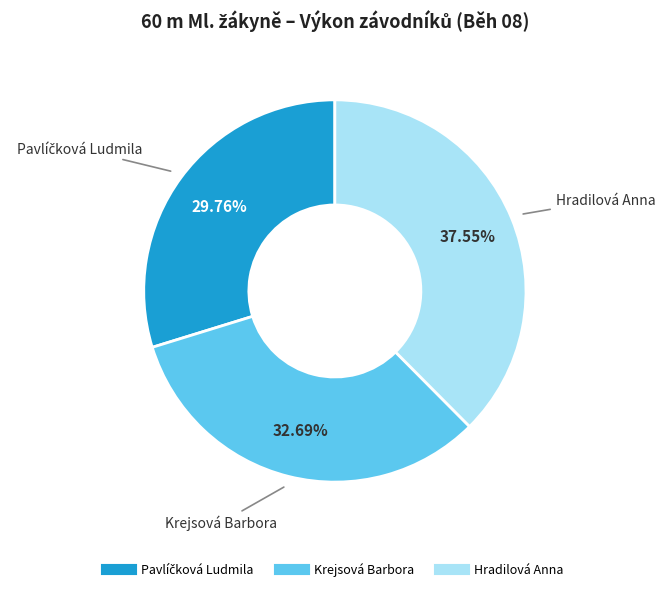

What portion of the pie excludes Krejsová Barbora?

67.3%